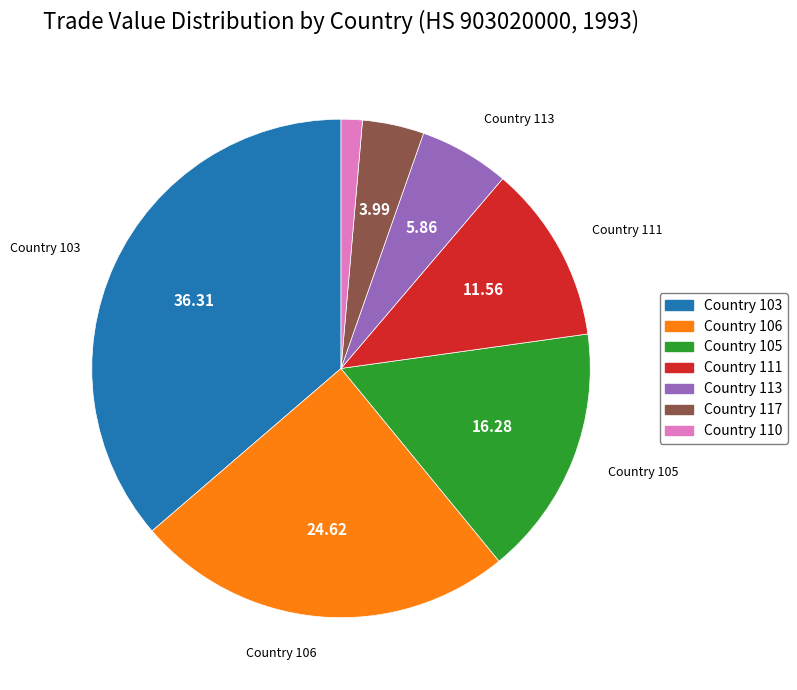

Is the sum of Country 113 and Country 105 greater than half?

No